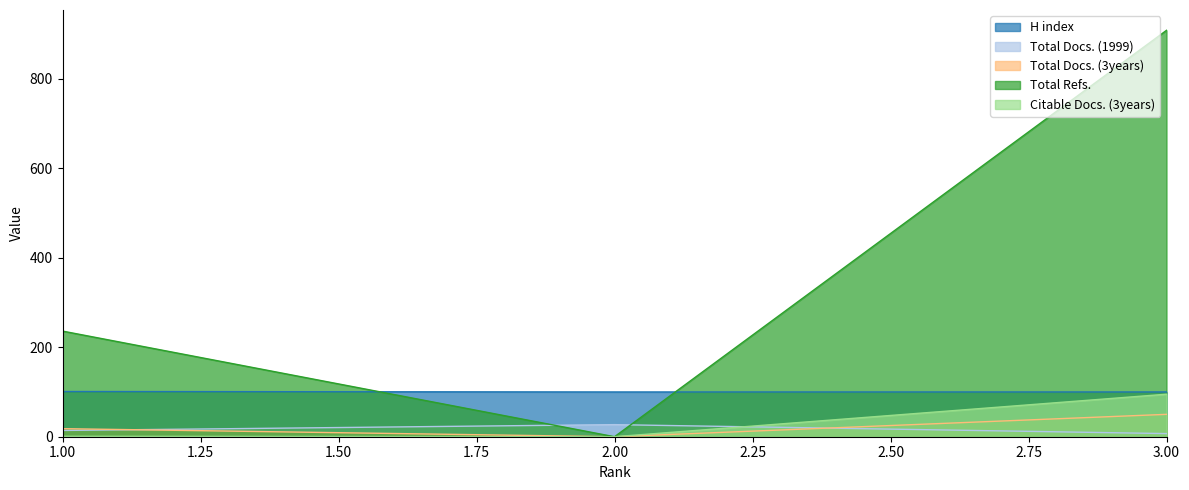

Reading left to right, extract all data points from this chart.

H index: 101	100	100
Total Docs. (1999): 14	27	7
Total Docs. (3years): 18	0	50
Total Refs.: 236	0	908
Citable Docs. (3years): 1	0	95